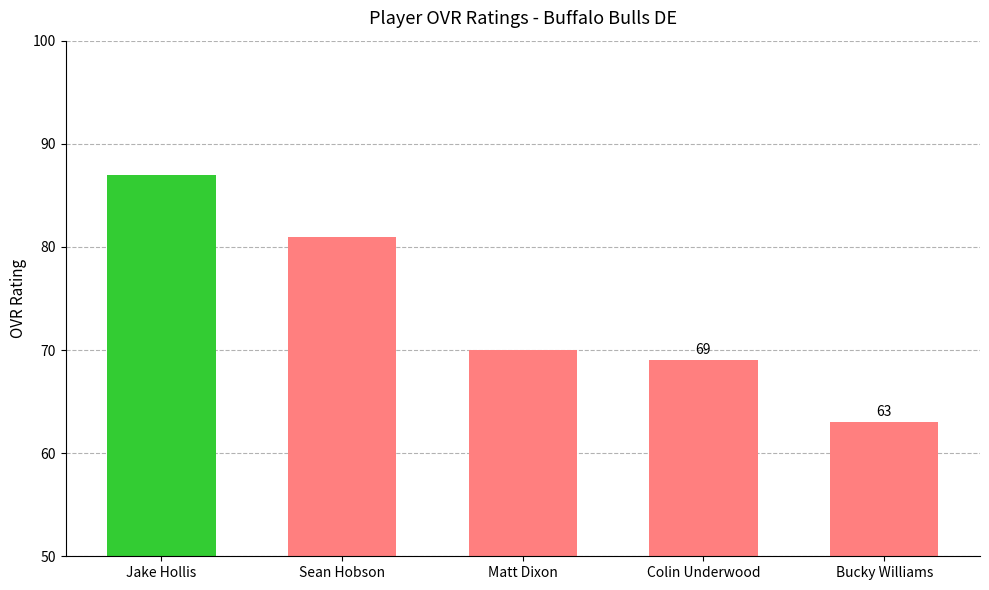

What is the label of the 1st bar from the right?

Bucky Williams